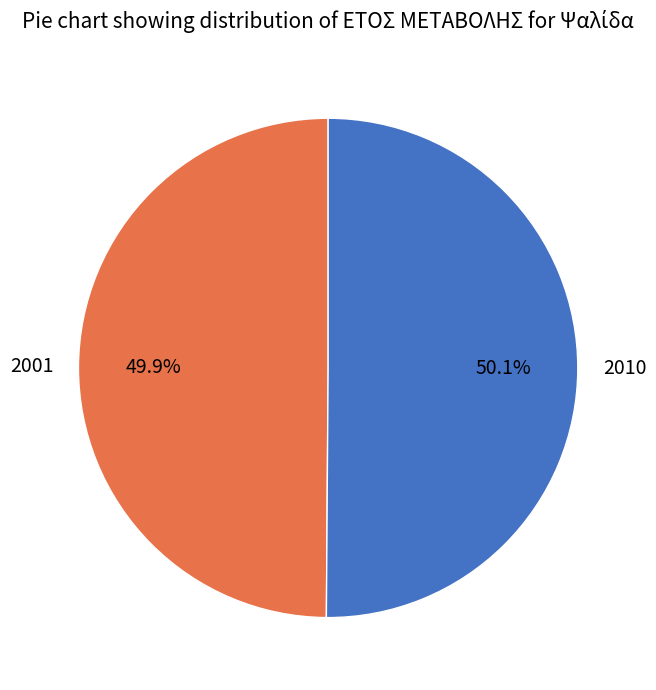

Does any single category account for the majority?

Yes